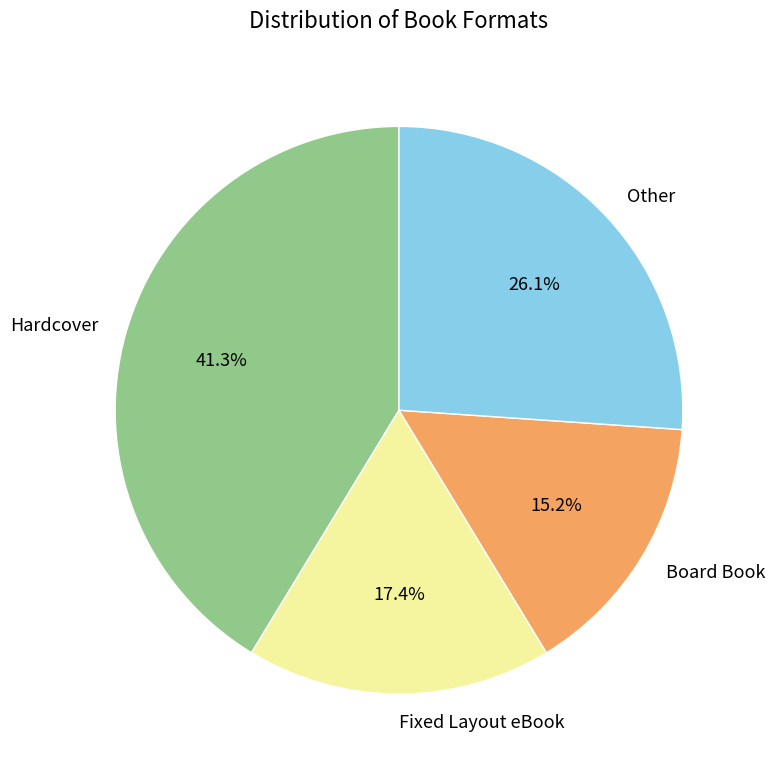

Which has a higher value, Board Book or Fixed Layout eBook?

Fixed Layout eBook